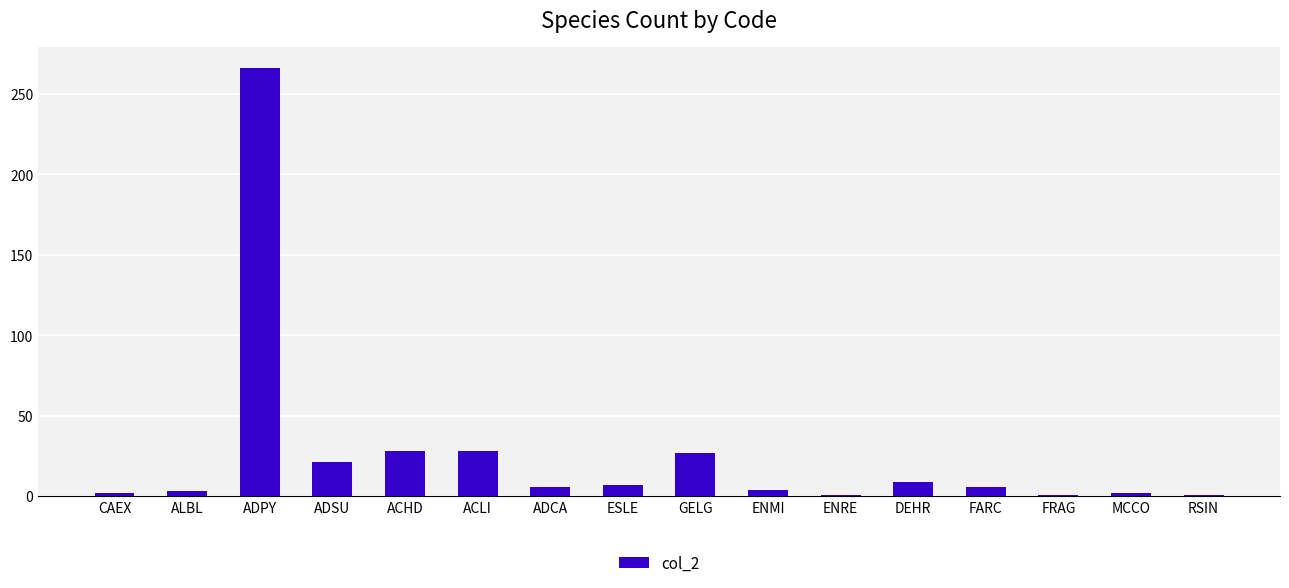

True or false: the data shows 27 at GELG.

True